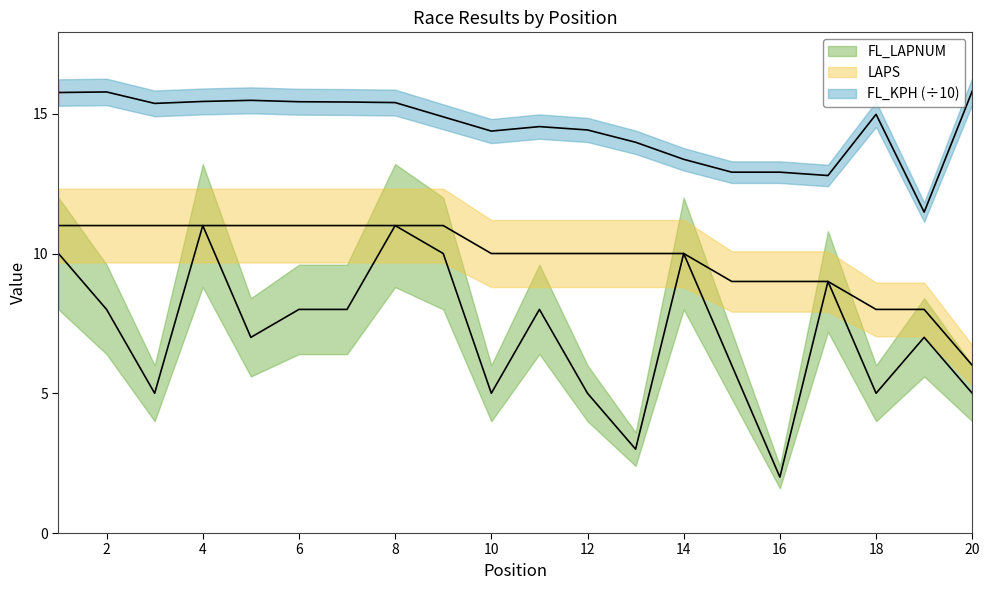

Where is the first local maximum for FL_LAPNUM?

4